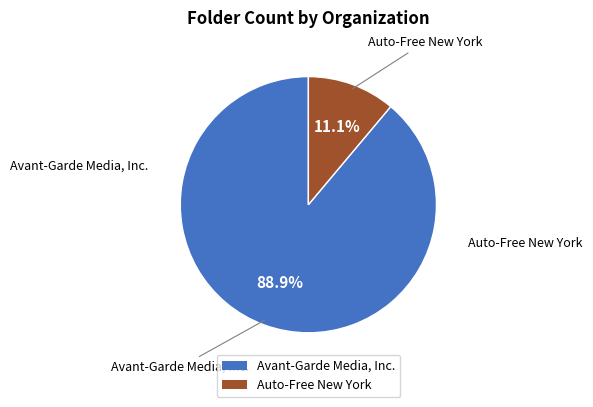

Combined, do Auto-Free New York and Avant-Garde Media, Inc. account for over 50%?

Yes